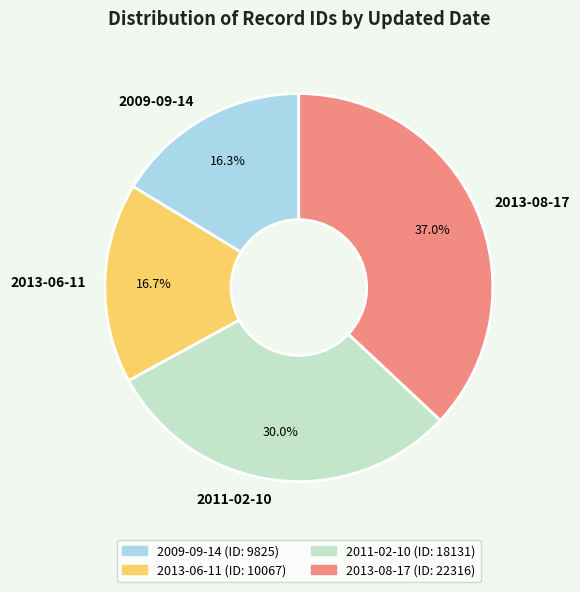

Which slice is the largest?

2013-08-17